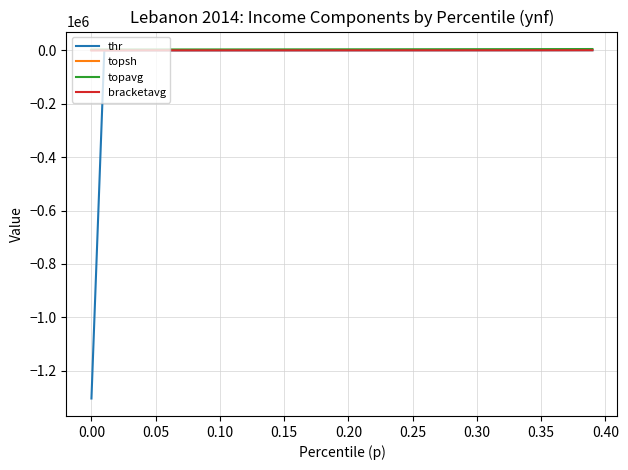

Which series has the widest spread of values?

thr